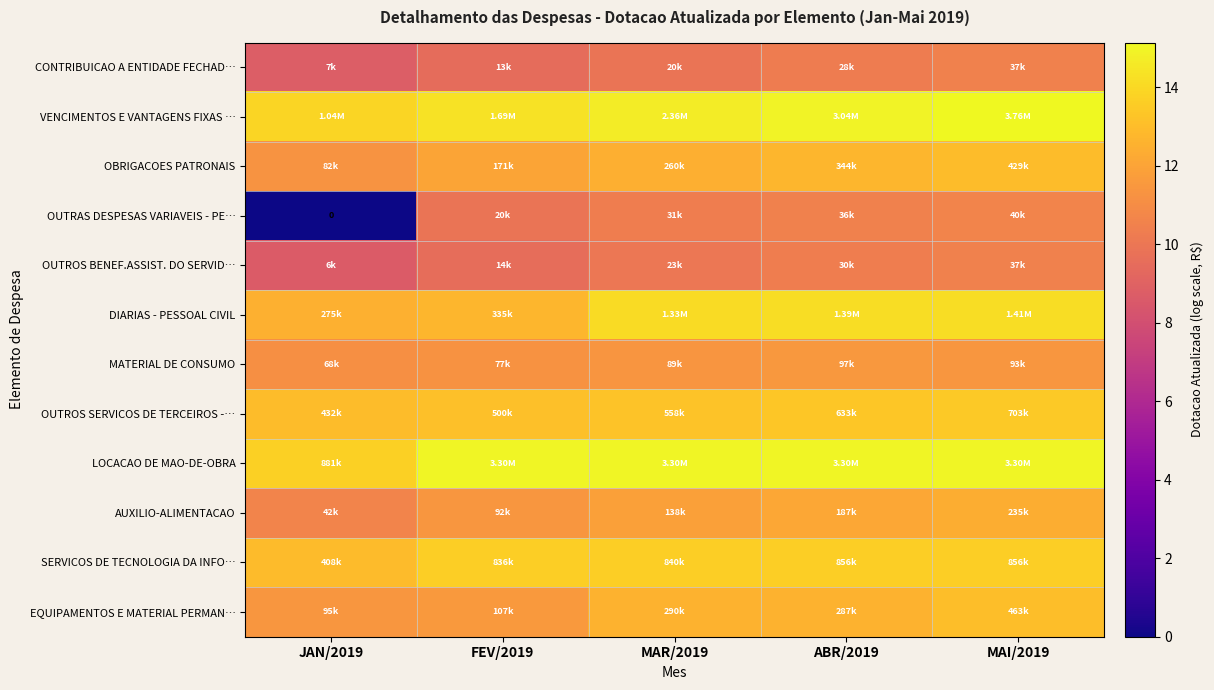

At which label does EQUIPAMENTOS E MATERIAL PERMAN… reach its minimum?

JAN/2019